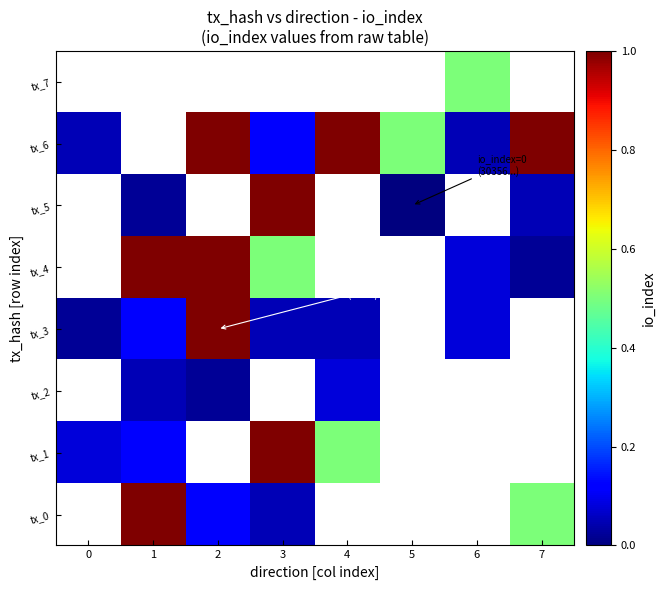

The tx_3 series shows 0.0 at 0. True or false?

True